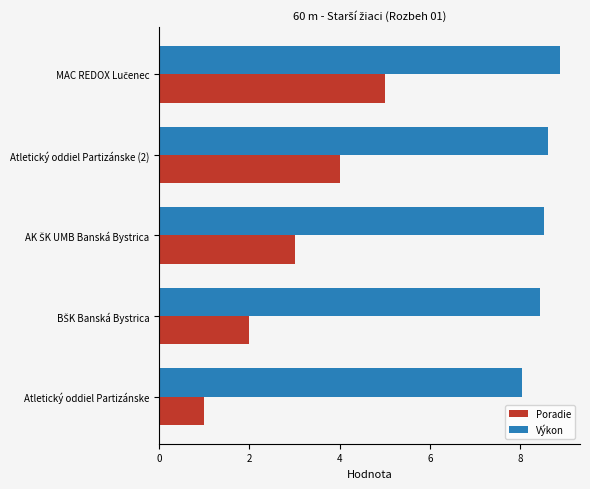

Which series has the largest total across all categories?

Výkon